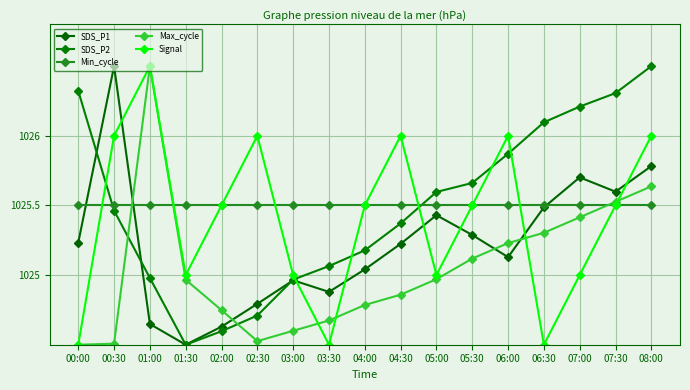

Reading right to left, extract all data points from this chart.

SDS_P1: 1025.8	1025.6	1025.7	1025.5	1025.1	1025.3	1025.4	1025.2	1025.0	1024.9	1025.0	1024.8	1024.6	1024.5	1024.6	1026.5	1025.2
SDS_P2: 1026.5	1026.3	1026.2	1026.1	1025.9	1025.7	1025.6	1025.4	1025.2	1025.1	1025.0	1024.7	1024.6	1024.5	1025.0	1025.5	1026.3
Min_cycle: 1025.5	1025.5	1025.5	1025.5	1025.5	1025.5	1025.5	1025.5	1025.5	1025.5	1025.5	1025.5	1025.5	1025.5	1025.5	1025.5	1025.5
Max_cycle: 1025.6	1025.5	1025.4	1025.3	1025.2	1025.1	1025.0	1024.9	1024.8	1024.7	1024.6	1024.5	1024.7	1025.0	1026.5	1024.5	1024.5
Signal: 1026.0	1025.5	1025.0	1024.5	1026.0	1025.5	1025.0	1026.0	1025.5	1024.5	1025.0	1026.0	1025.5	1025.0	1026.5	1026.0	1024.5